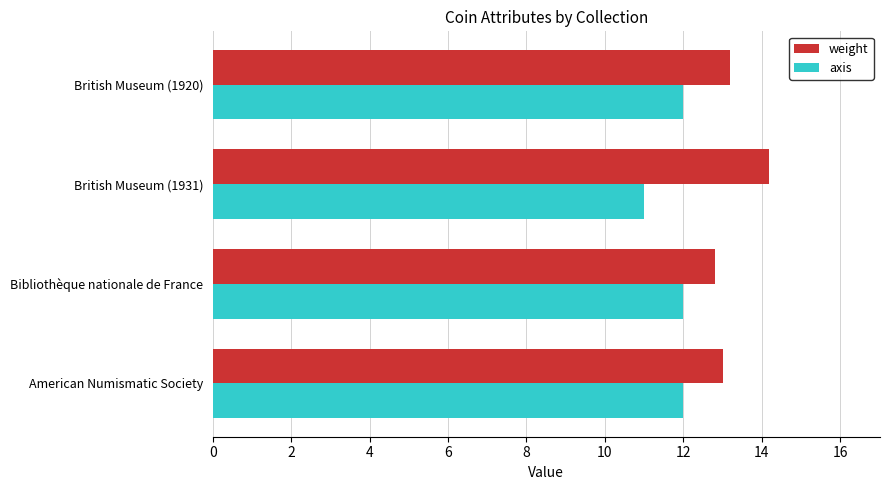

Rank the series by their average value, from lowest to highest.

axis, weight